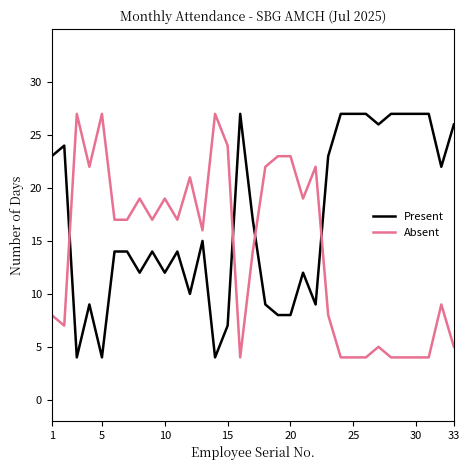

Which series has the largest total across all categories?

Present